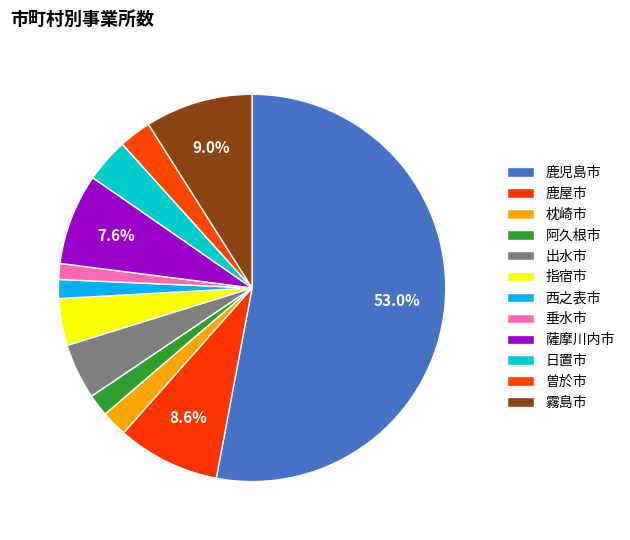

How many segments does this pie chart have?

12